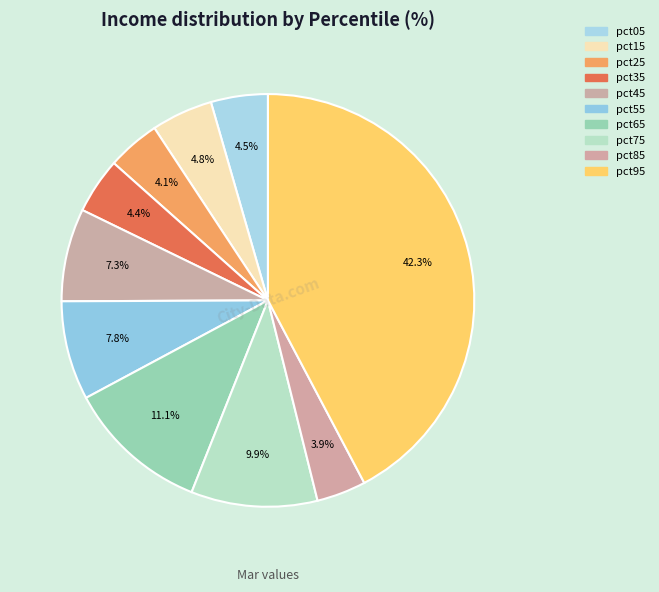

To the nearest percent, what is the difference between the pct05 and pct65 slice percentages?

7%